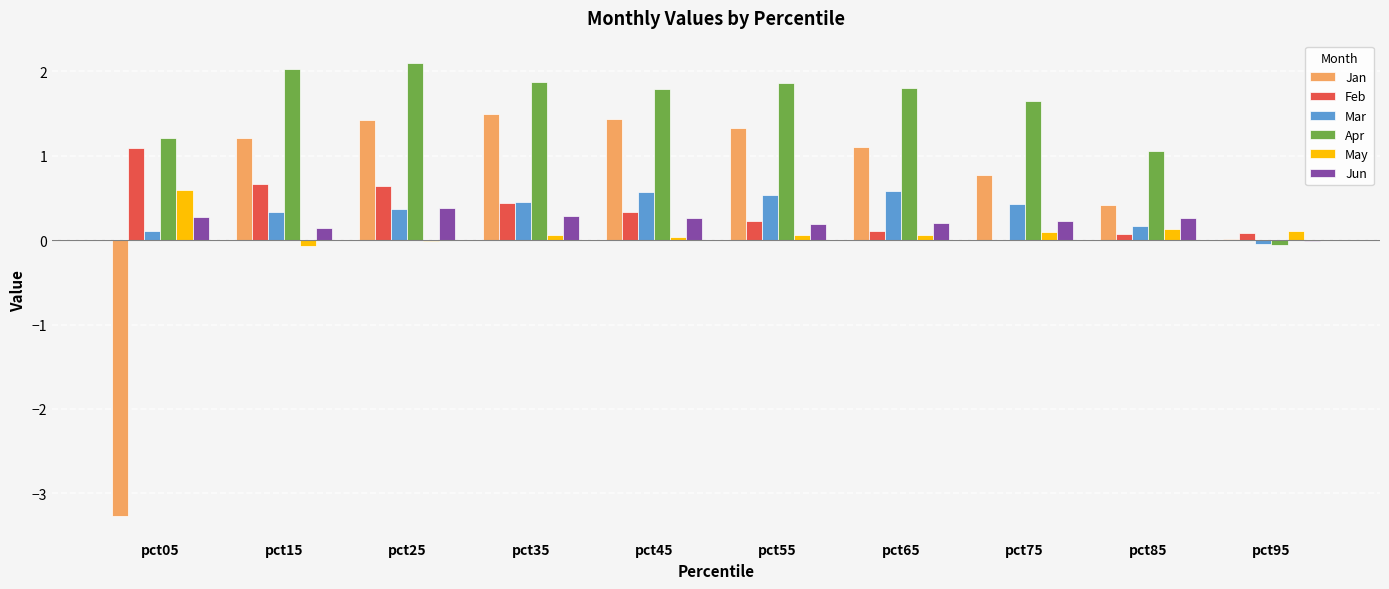

What is the greatest value displayed?

2.1